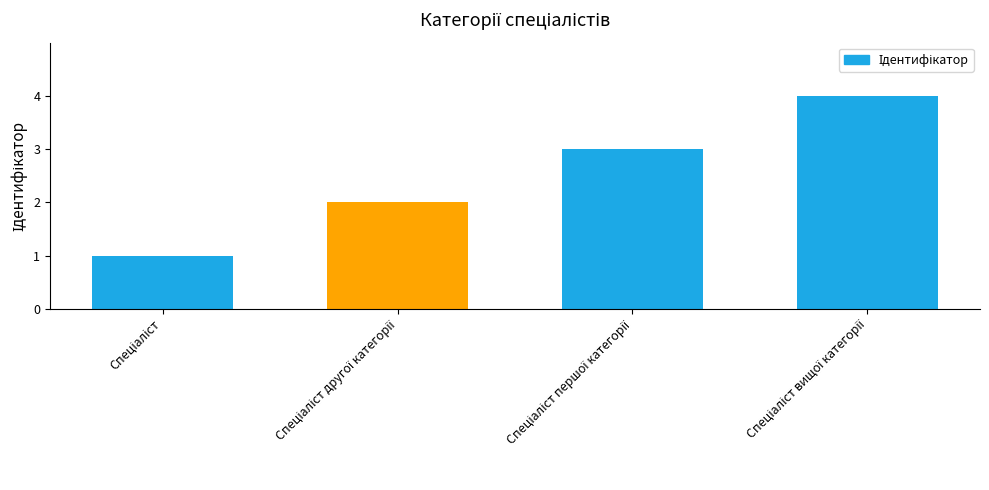

How many categories are shown in the chart?

4